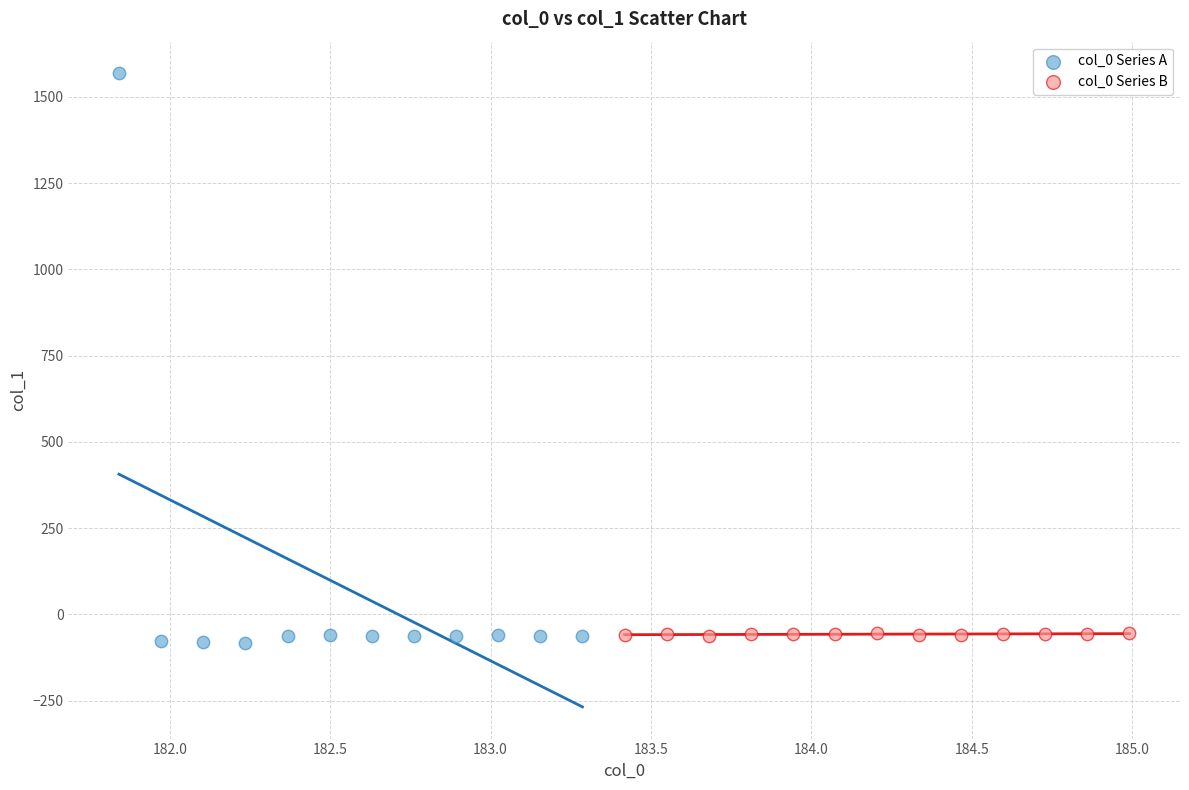

What are all the series names shown in the legend?

col_0 Series A, col_0 Series B